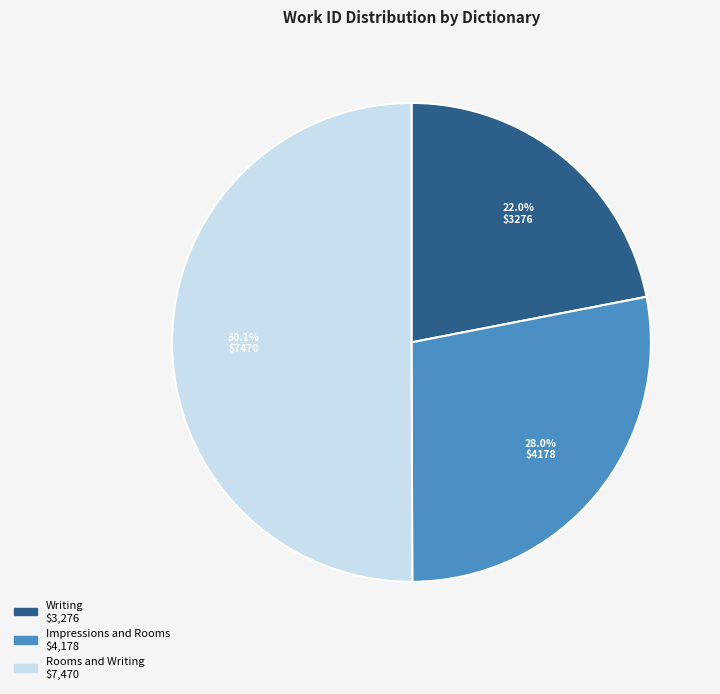

How many slices are in this pie chart?

3